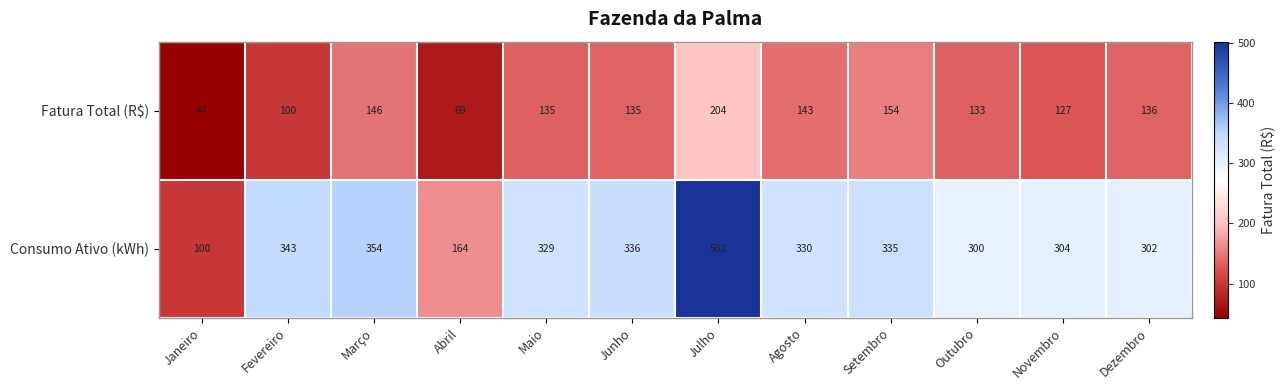

Rank the series by their maximum value, from lowest to highest.

Fatura Total (R$), Consumo Ativo (kWh)